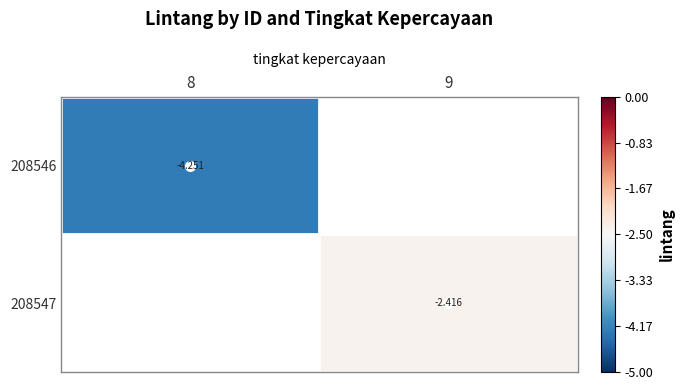

What is the minimum value shown in the chart?

-4.3